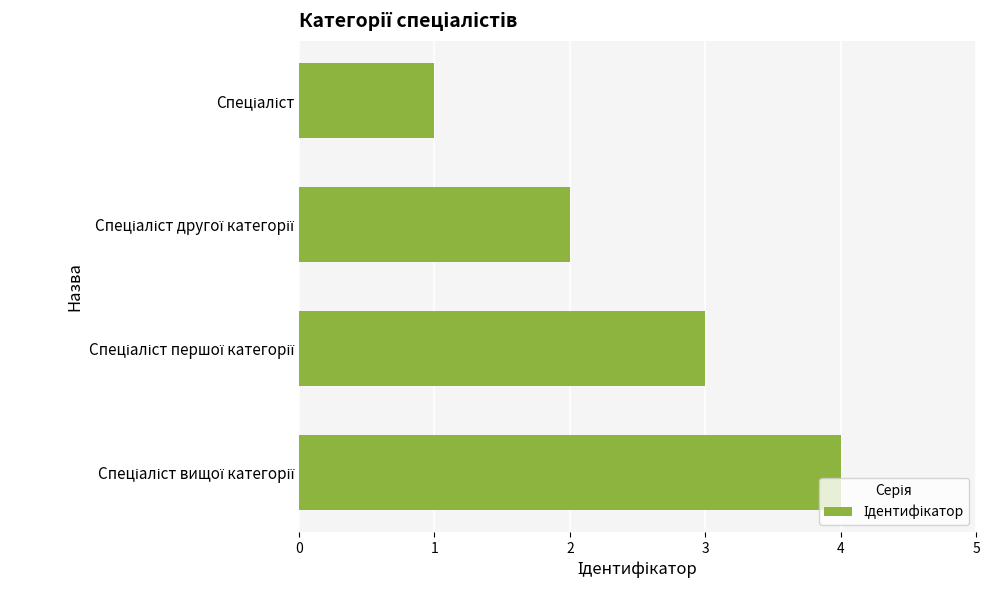

What is the maximum value shown in the chart?

4